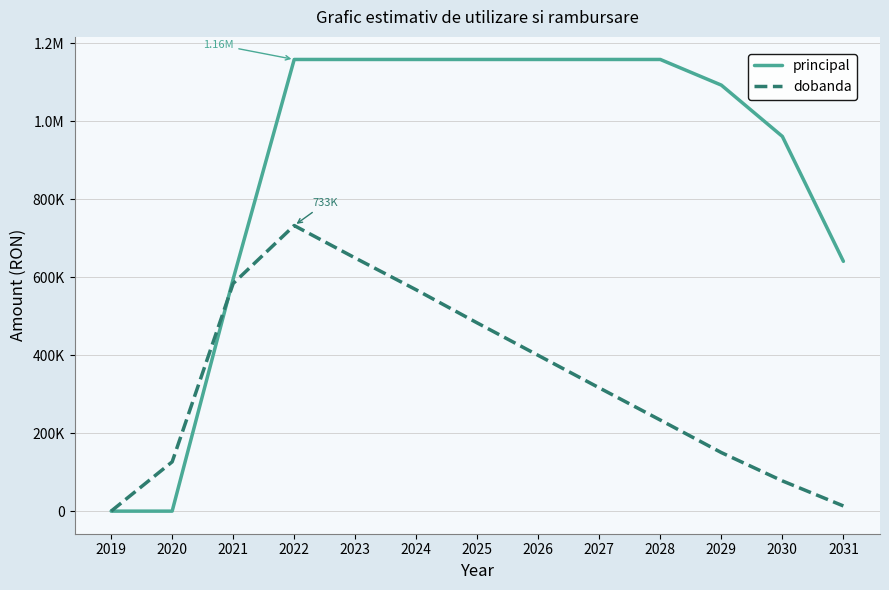

Reading right to left, list all the values displayed in this chart.

principal: 640778.4	961167.2	1092767.0	1158566.9	1158566.9	1158566.9	1158566.9	1158566.9	1158566.9	1158566.9	595595.2	0.0	0.0
dobanda: 13313.9	77580.0	150194.9	233606.1	316165.3	399448.5	482731.8	567651.8	649298.3	732581.6	583997.5	126438.3	0.0